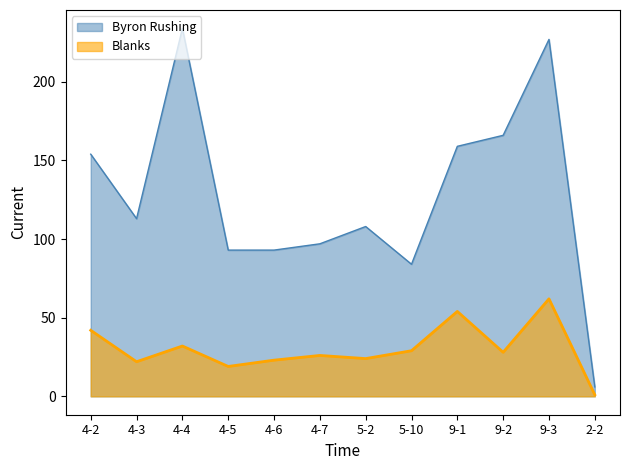

Where is the first local minimum for Byron Rushing?

4-3